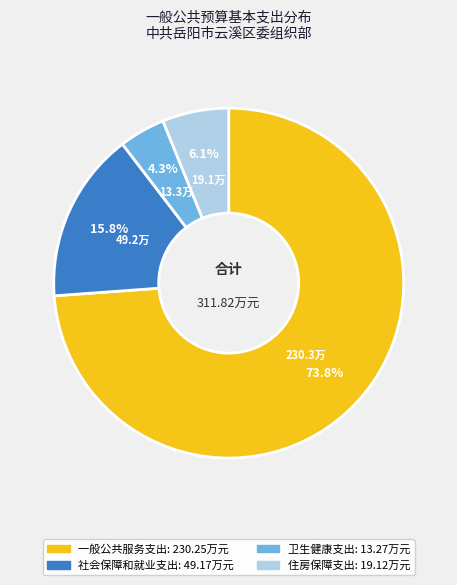

To the nearest percent, what is the combined percentage of 一般公共服务支出 and 社会保障和就业支出?

90%